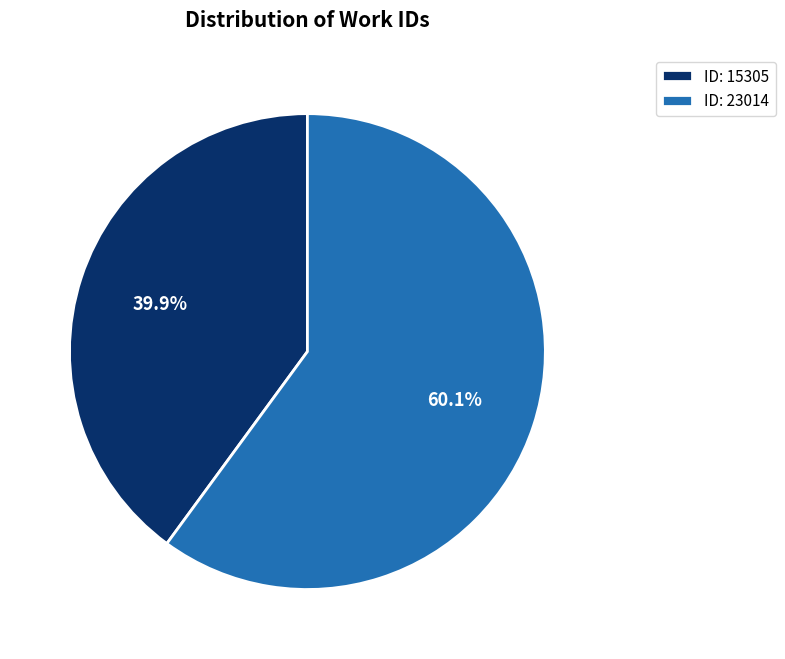

What percentage is the ID: 15305 slice, to the nearest percent?

40%